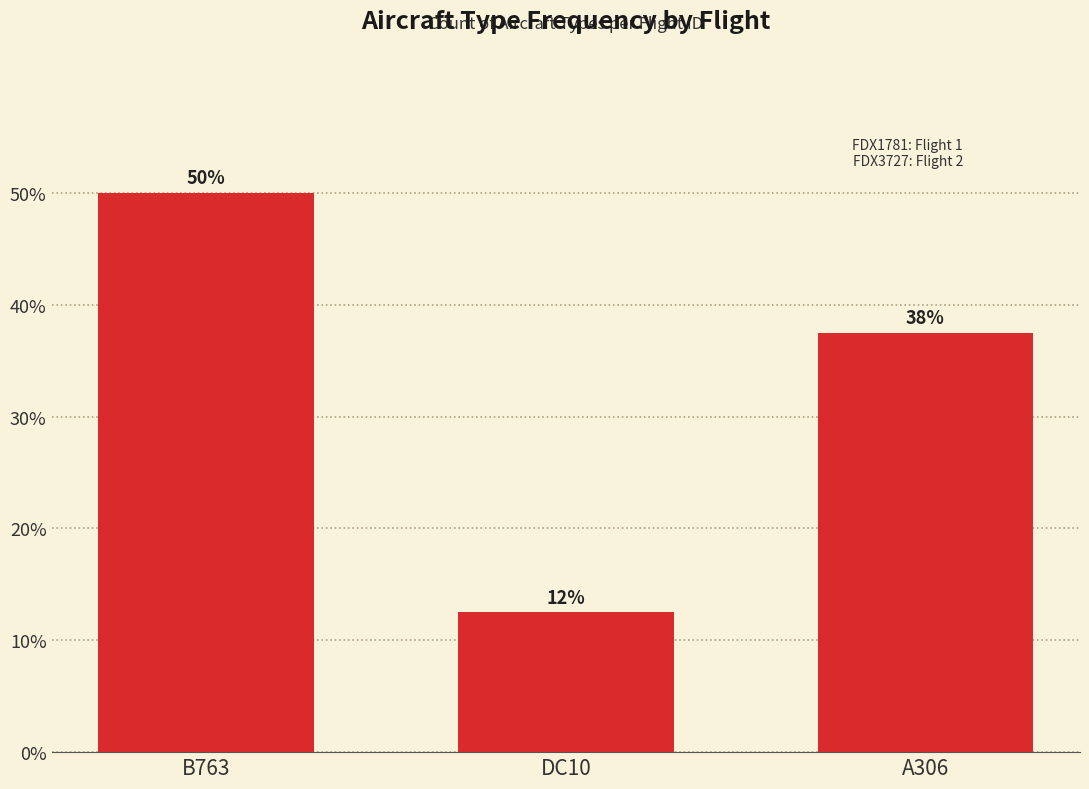

What position from the right is B763?

3